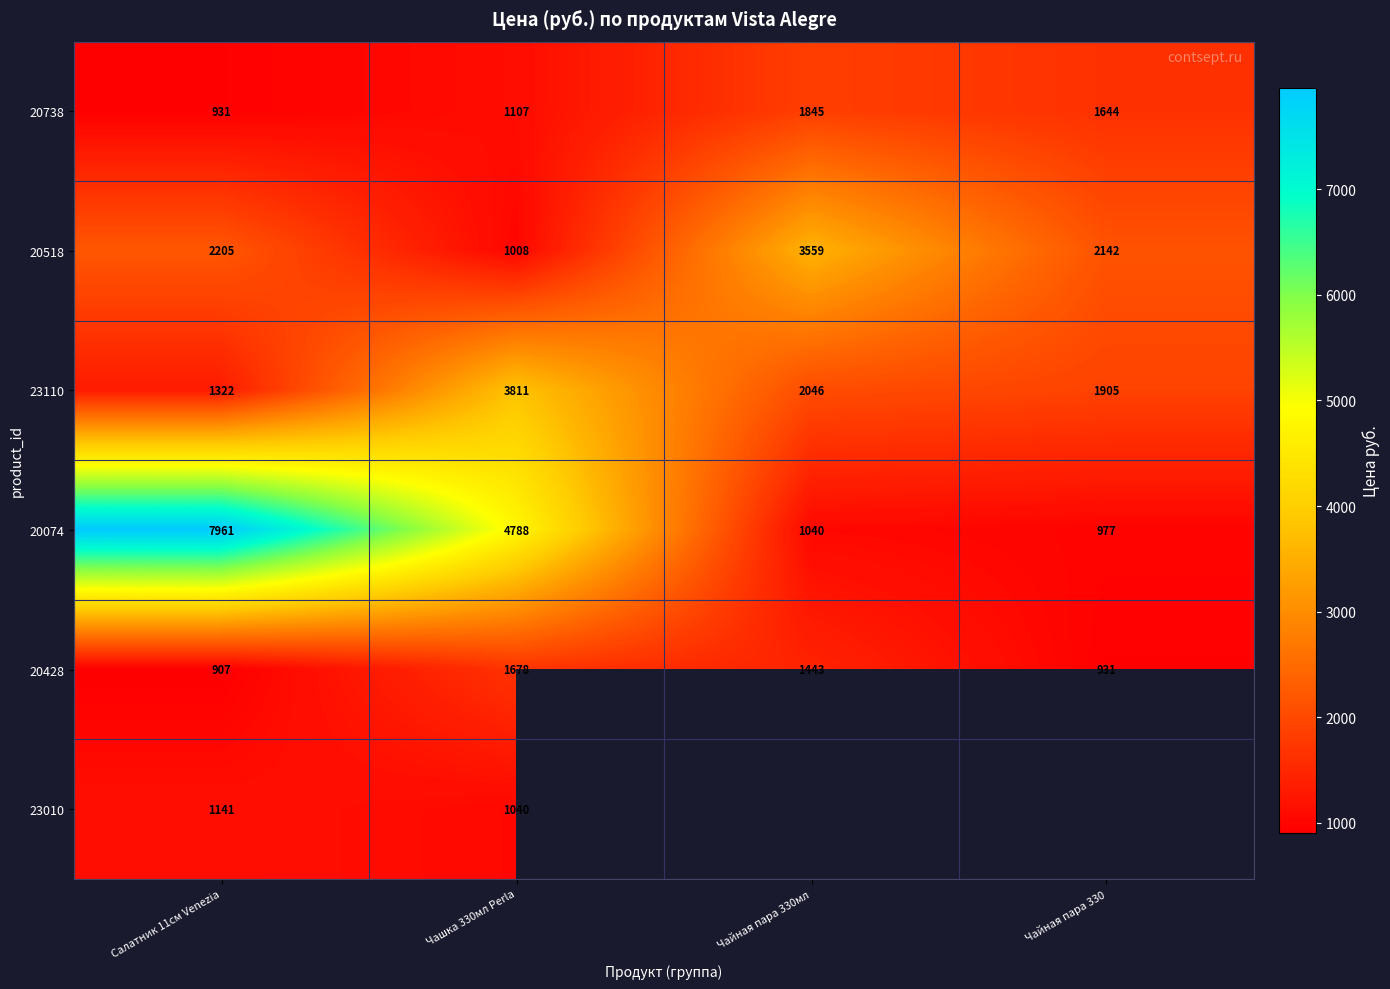

List the labels in order of 20428 value, smallest first.

Салатник 11см Venezia, Чайная пара 330, Чайная пара 330мл, Чашка 330мл Perla